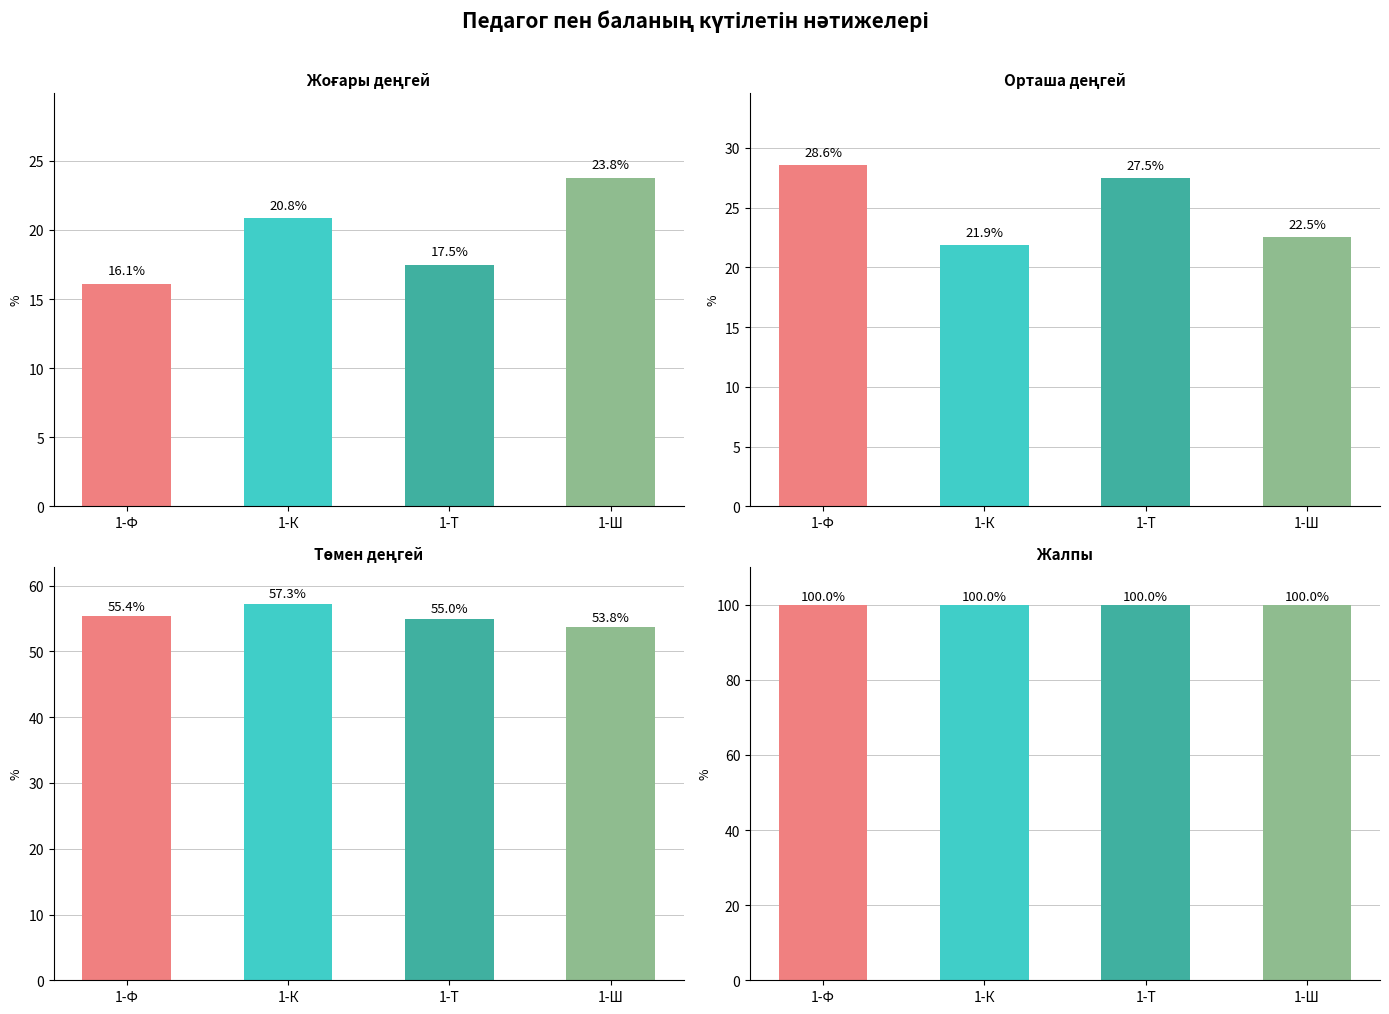

The Төмен деңгей series shows 92.9 at 1-К. True or false?

False